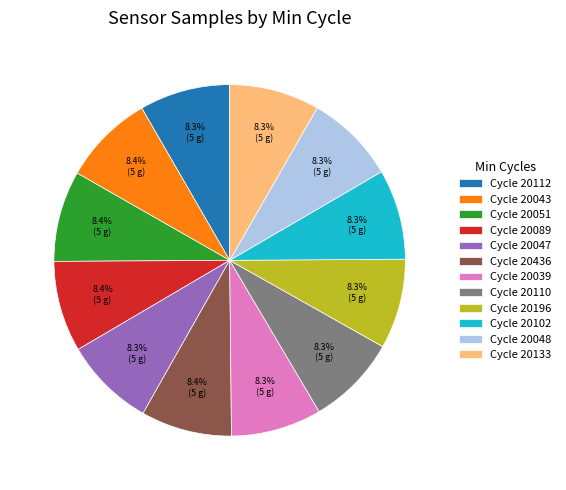

Approximately how many times larger is the value at Cycle 20110 compared to Cycle 20133?

1.0